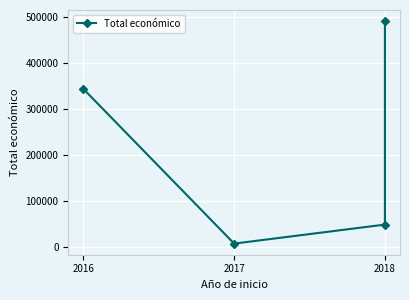

Does the chart display data point markers on the line(s)?

Yes